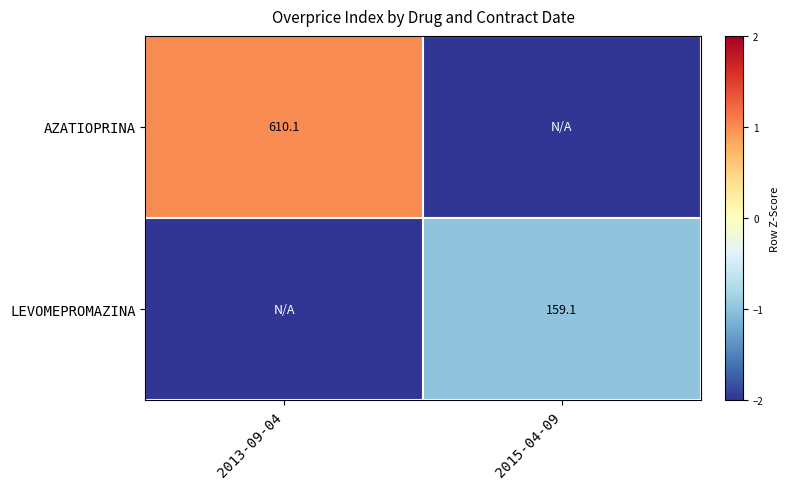

How many categories are shown in the chart?

2